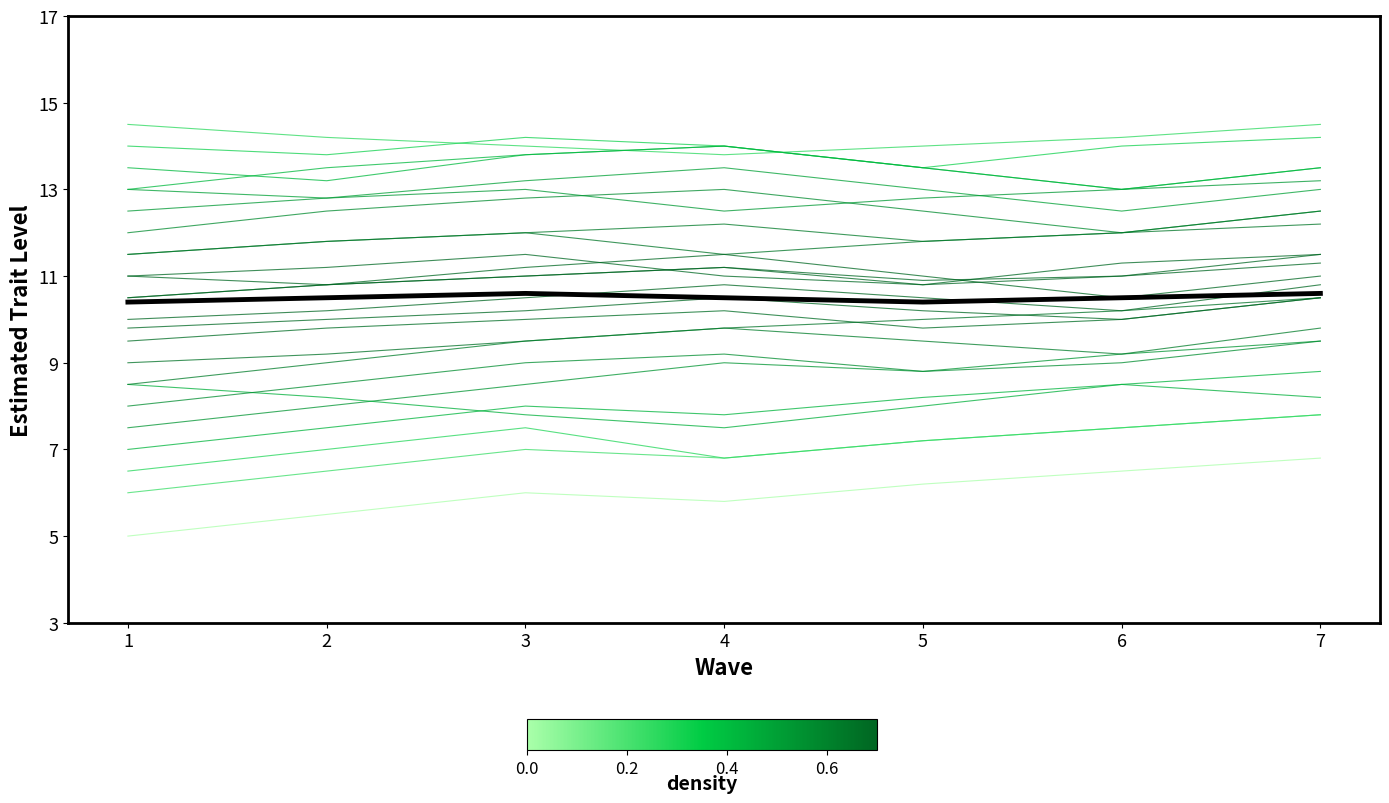

Reading right to left, transcribe all the data shown in this chart.

15E4901: 7=9.5	6=9.2	5=8.8	4=9.0	3=8.5	2=8.0	1=7.5
15E4902: 7=10.5	6=10.2	5=10.0	4=9.8	3=9.5	2=9.2	1=9.0
15E4903: 7=11.5	6=11.3	5=10.8	4=11.0	3=11.5	2=11.2	1=11.0
15E4904: 7=13.0	6=12.5	5=13.0	4=13.5	3=13.2	2=12.8	1=13.0
15E4905: 7=8.2	6=8.5	5=8.0	4=7.5	3=7.8	2=8.2	1=8.5
15E4906: 7=11.3	6=11.0	5=10.9	4=11.2	3=11.0	2=10.8	1=10.5
15E4907: 7=12.5	6=12.0	5=12.5	4=13.0	3=12.8	2=12.5	1=12.0
15E4908: 7=7.8	6=7.5	5=7.2	4=6.8	3=7.5	2=7.0	1=6.5
15E4909: 7=14.2	6=14.0	5=13.5	4=14.0	3=14.2	2=13.8	1=14.0
15E4910: 7=10.5	6=10.0	5=9.8	4=10.2	3=10.0	2=9.8	1=9.5
15E4911: 7=12.2	6=12.0	5=11.8	4=11.5	3=12.0	2=11.8	1=11.5
15E4912: 7=6.8	6=6.5	5=6.2	4=5.8	3=6.0	2=5.5	1=5.0
15E4913: 7=10.8	6=10.2	5=10.5	4=10.8	3=10.5	2=10.2	1=10.0
15E4914: 7=13.5	6=13.0	5=13.5	4=14.0	3=13.8	2=13.2	1=13.5
15E4915: 7=9.5	6=9.0	5=8.8	4=9.2	3=9.0	2=8.5	1=8.0
15E4916: 7=11.0	6=10.5	5=11.0	4=11.5	3=11.2	2=10.8	1=11.0
15E4917: 7=13.2	6=13.0	5=12.8	4=12.5	3=13.0	2=12.8	1=12.5
15E4918: 7=8.8	6=8.5	5=8.2	4=7.8	3=8.0	2=7.5	1=7.0
15E4919: 7=10.5	6=10.0	5=10.2	4=10.5	3=10.2	2=10.0	1=9.8
15E4920: 7=14.5	6=14.2	5=14.0	4=13.8	3=14.0	2=14.2	1=14.5
15E4921: 7=7.8	6=7.5	5=7.2	4=6.8	3=7.0	2=6.5	1=6.0
15E4922: 7=11.5	6=11.0	5=10.8	4=11.2	3=11.0	2=10.8	1=10.5
15E4923: 7=13.5	6=13.0	5=13.5	4=14.0	3=13.8	2=13.5	1=13.0
15E4924: 7=9.8	6=9.2	5=9.5	4=9.8	3=9.5	2=9.0	1=8.5
15E4925: 7=12.5	6=12.0	5=11.8	4=12.2	3=12.0	2=11.8	1=11.5
Mean: 7=10.6	6=10.5	5=10.4	4=10.5	3=10.6	2=10.5	1=10.4